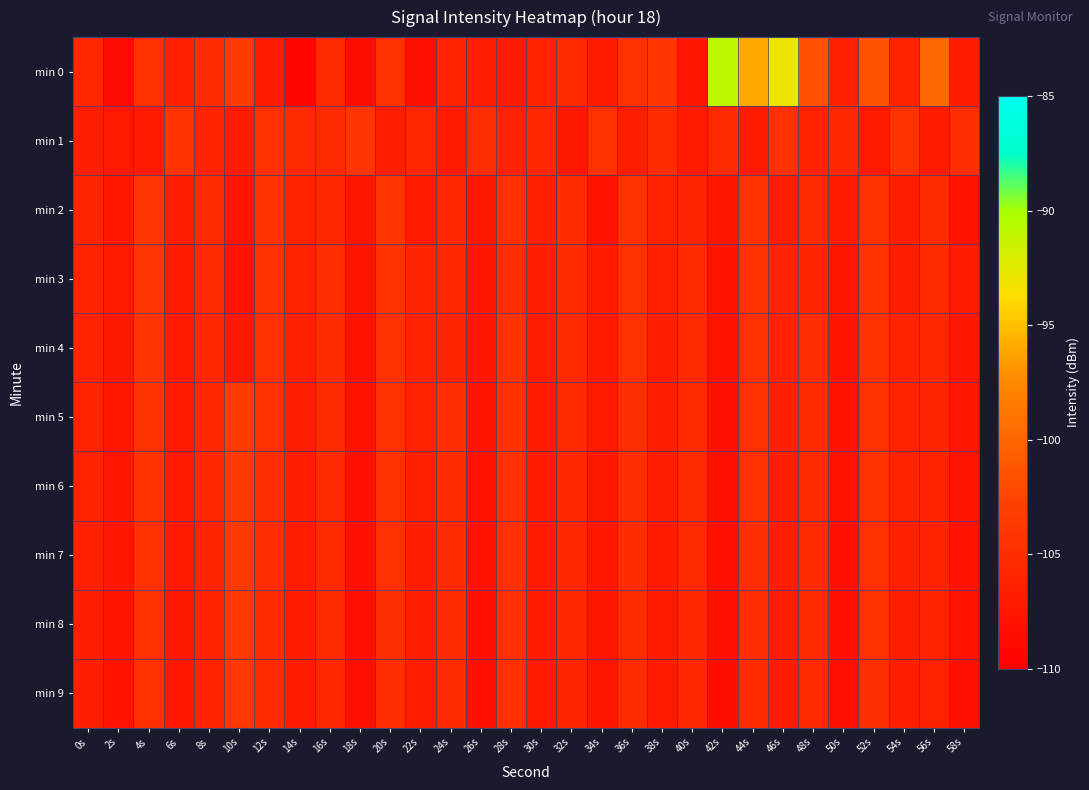

At which category is the sum across all series the highest?

44s